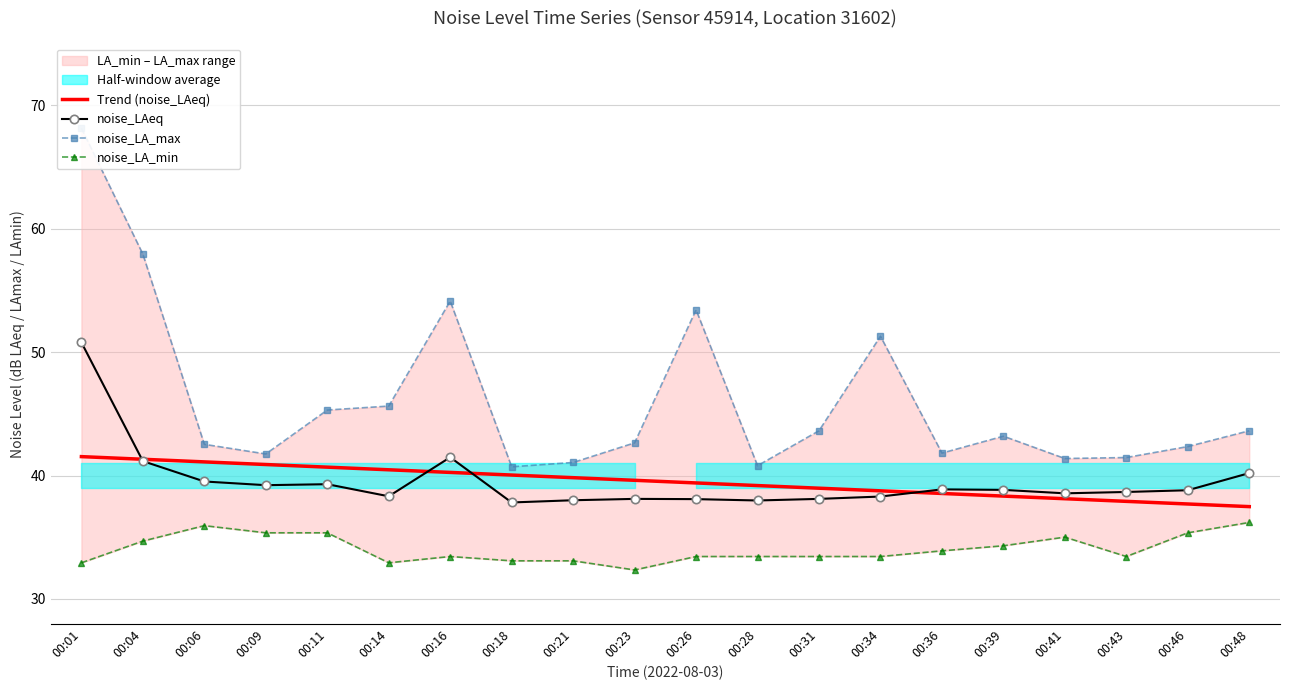

What is the average value of the noise_LA_min series?

34.1